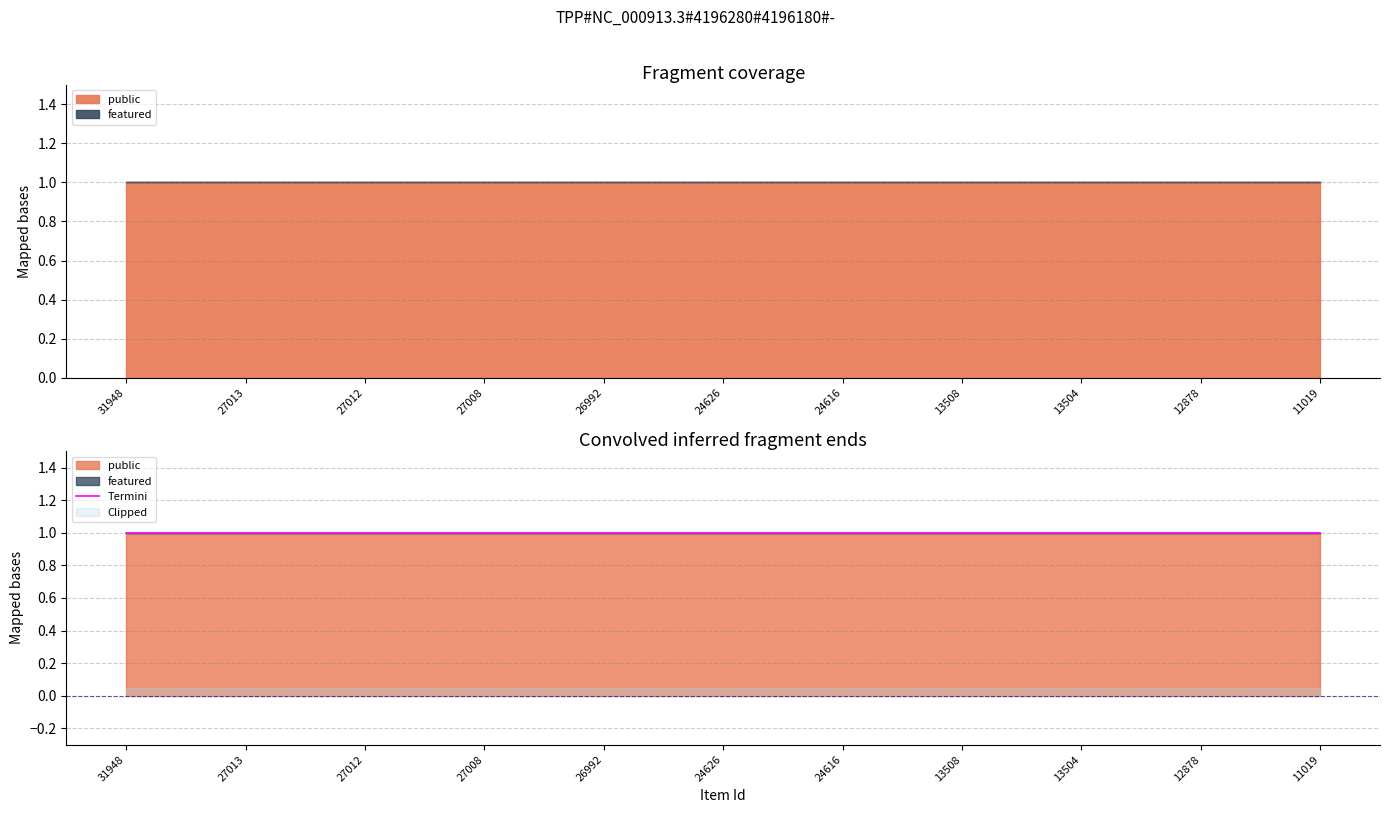

True or false: public and featured intersect in this chart.

False